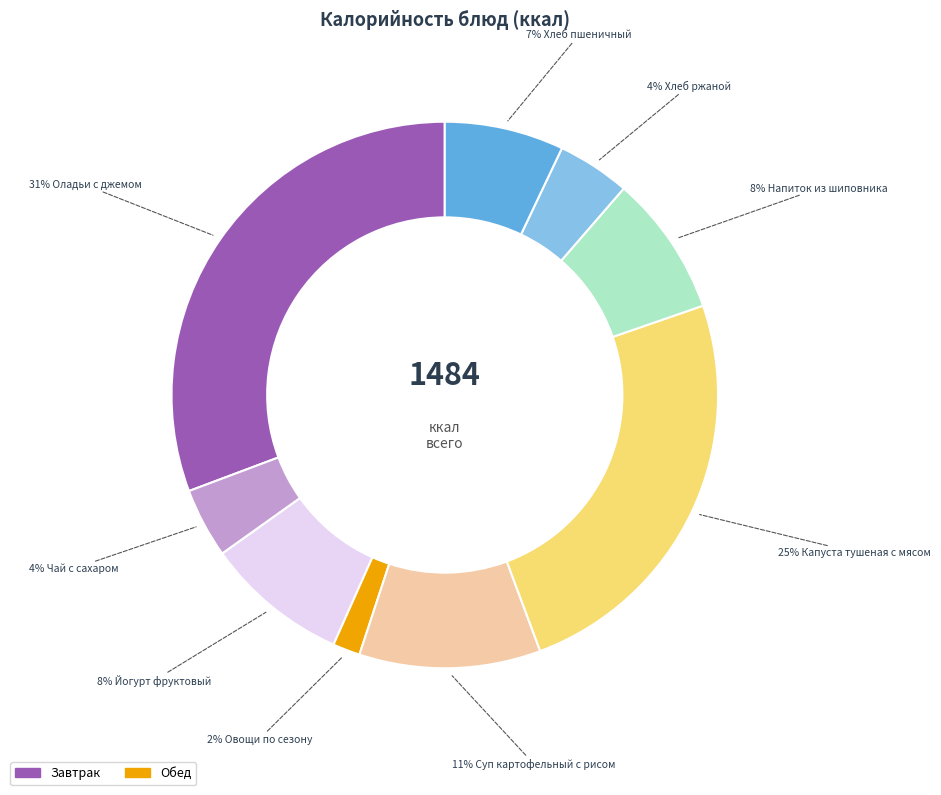

Does any single category account for the majority?

No